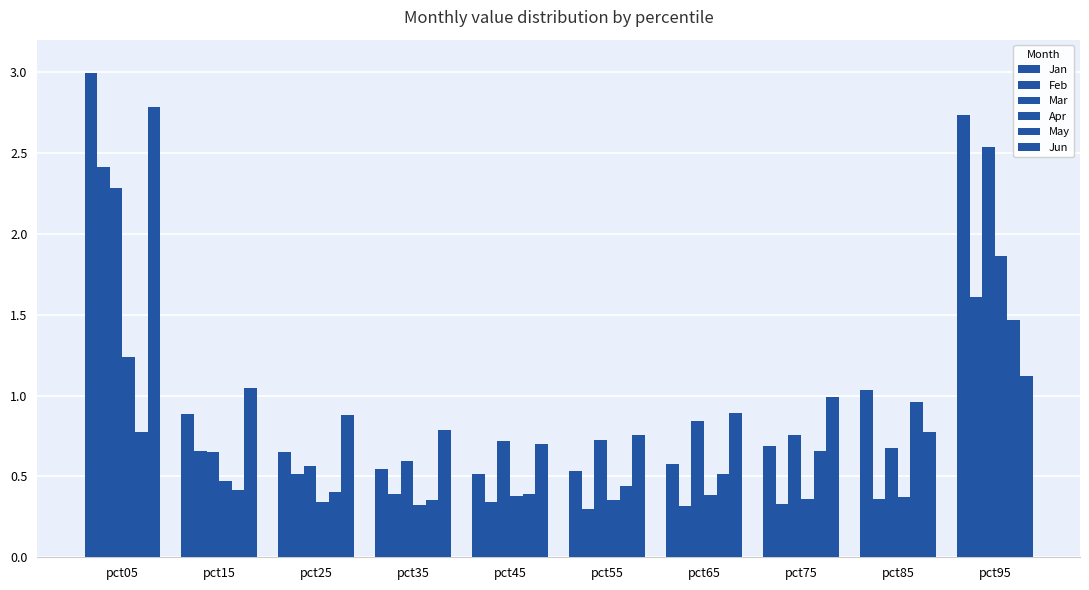

Reading left to right, transcribe all the data shown in this chart.

Jan: 3.0	0.9	0.6	0.5	0.5	0.5	0.6	0.7	1.0	2.7
Feb: 2.4	0.7	0.5	0.4	0.3	0.3	0.3	0.3	0.4	1.6
Mar: 2.3	0.6	0.6	0.6	0.7	0.7	0.8	0.8	0.7	2.5
Apr: 1.2	0.5	0.3	0.3	0.4	0.4	0.4	0.4	0.4	1.9
May: 0.8	0.4	0.4	0.4	0.4	0.4	0.5	0.7	1.0	1.5
Jun: 2.8	1.0	0.9	0.8	0.7	0.8	0.9	1.0	0.8	1.1